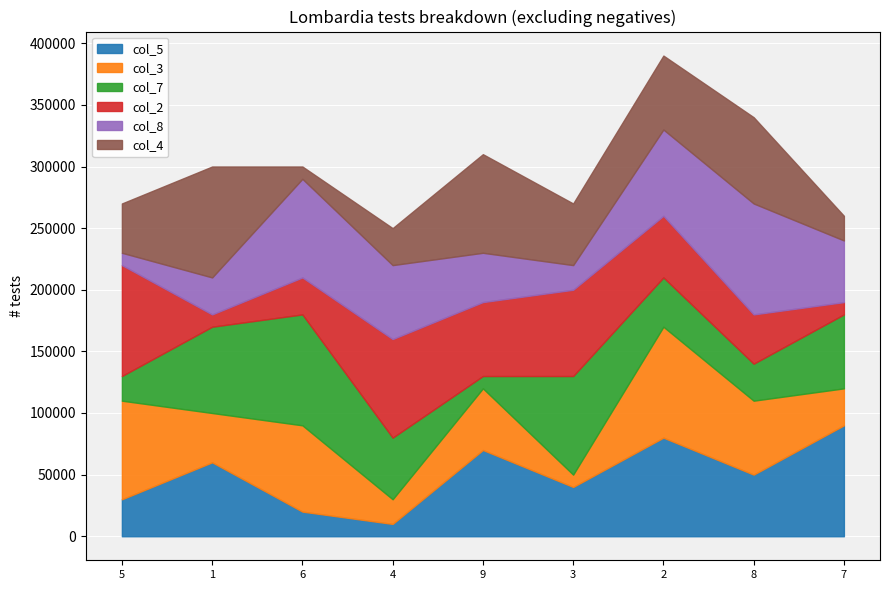

Which series ends up on top after the final intersection of col_7 and col_4?

col_7